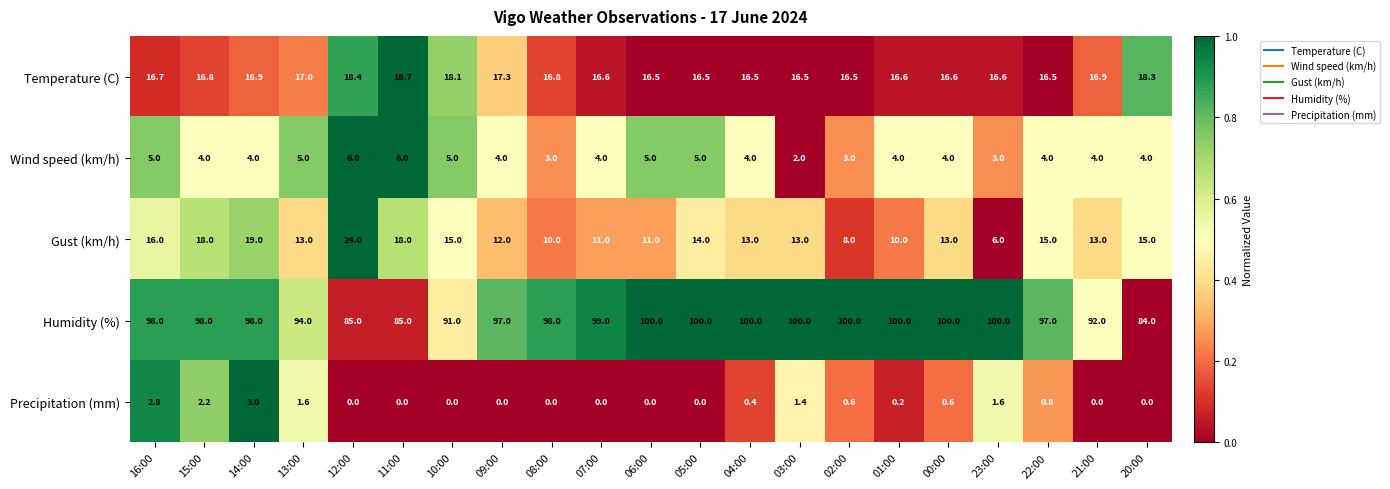

What is the average value of the Wind speed (km/h) series?

4.2